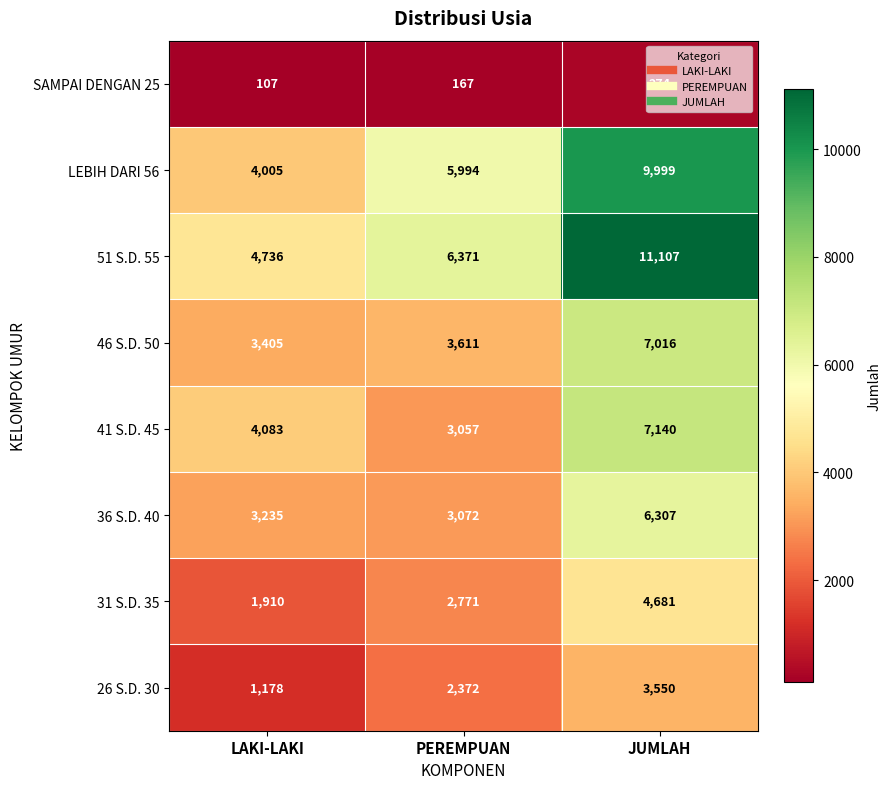

Rank the categories by 41 S.D. 45 value from highest to lowest.

JUMLAH, LAKI-LAKI, PEREMPUAN